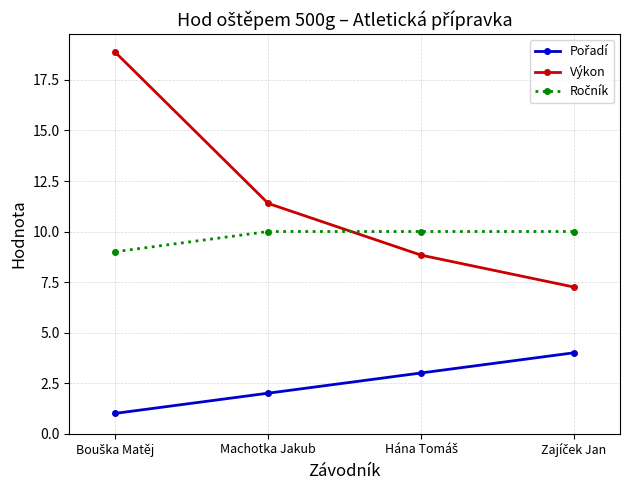

True or false: Výkon has more than 1 points higher than both neighbors.

False